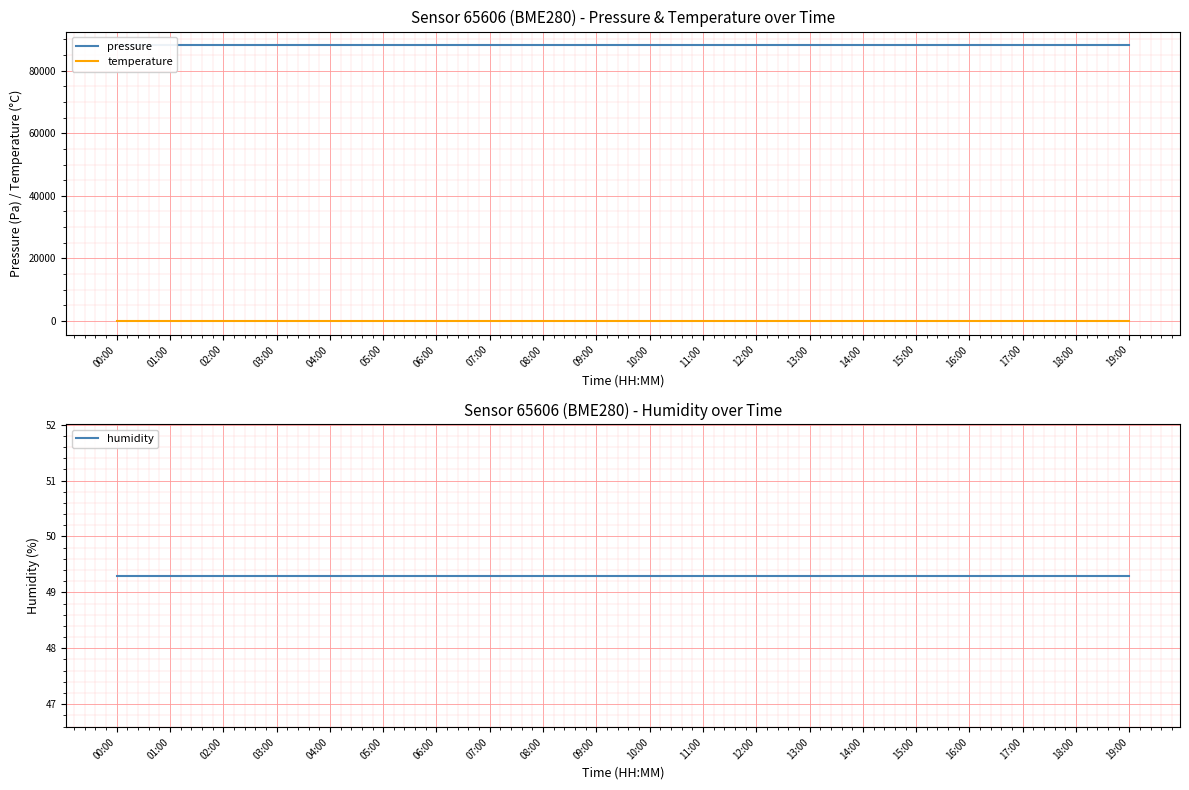

At 19:00, list the series in order from largest to smallest.

pressure, humidity, temperature